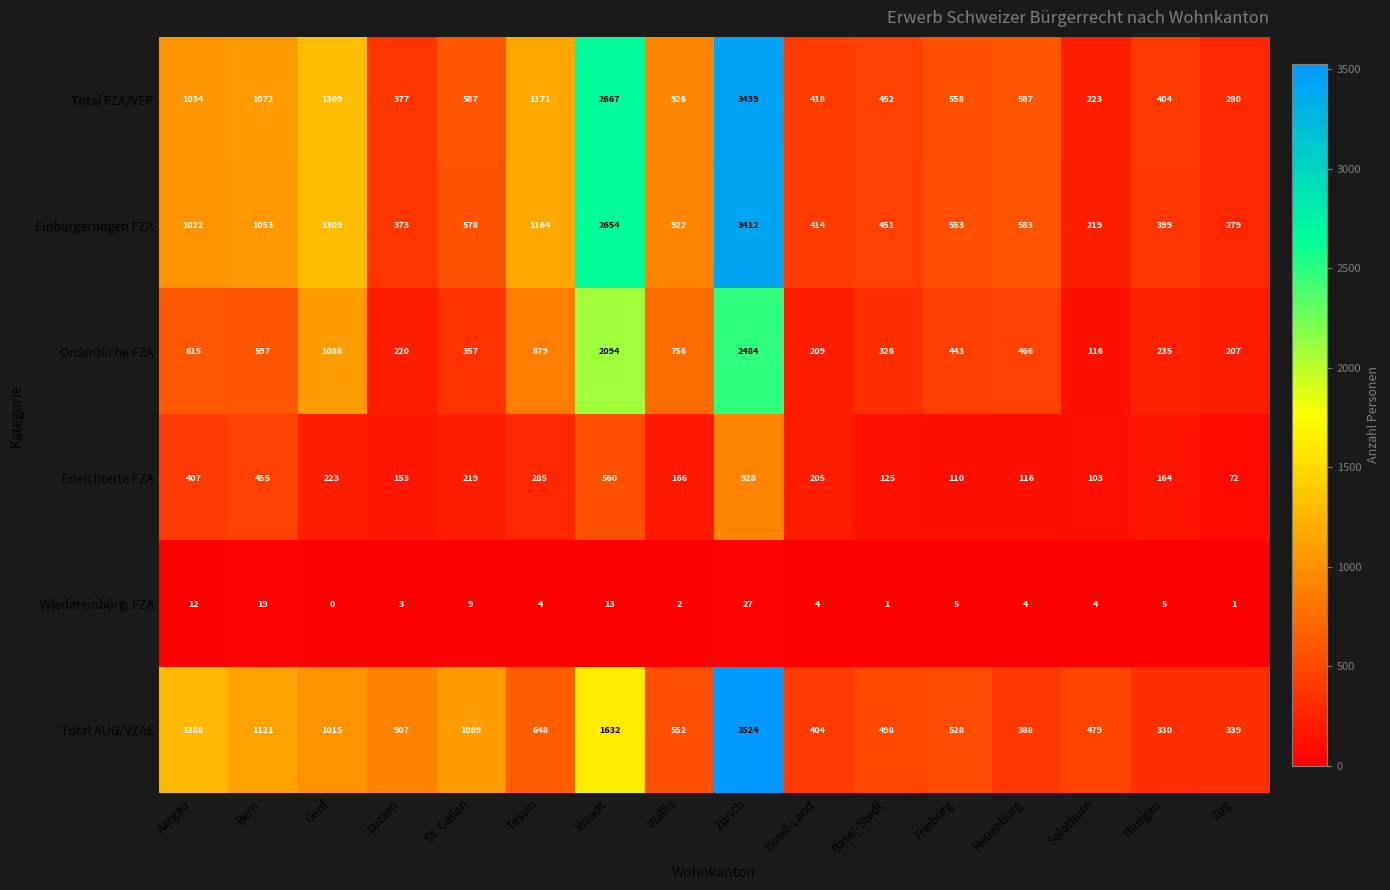

What is the total value across all series at Zug?

1178